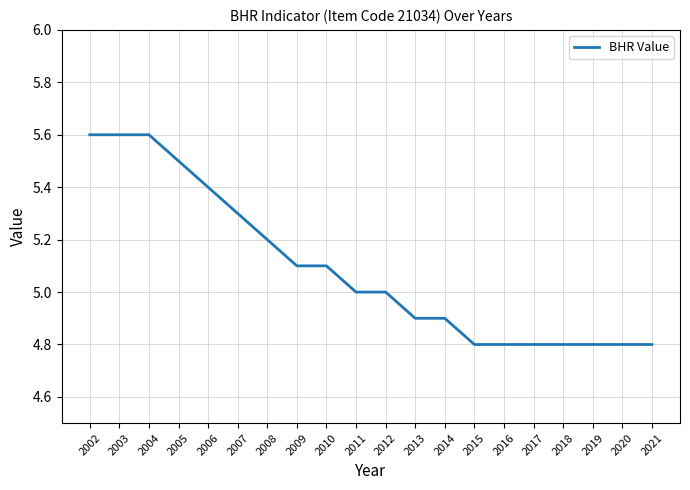

True or false: the data shows 5.0 at 2011.

True